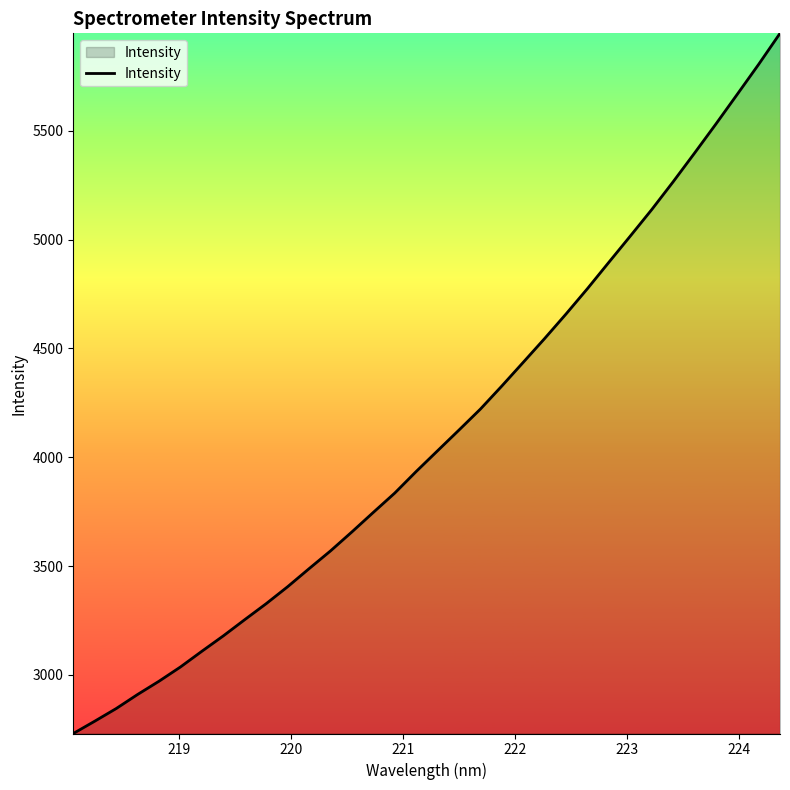

What is the greatest value displayed?

5947.4